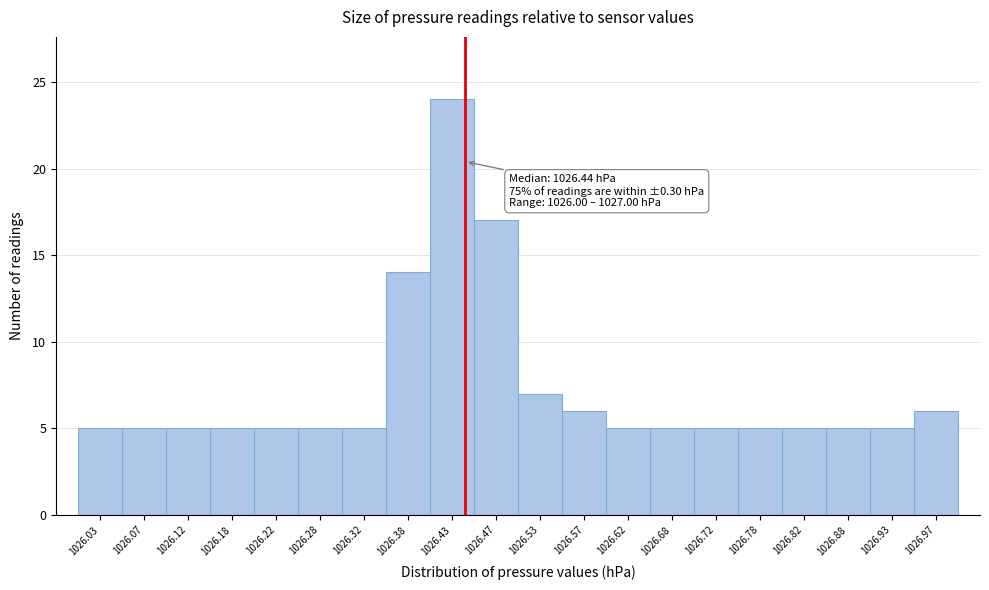

Over which range of the x-axis is the bar tallest?

1026.40 to 1026.45